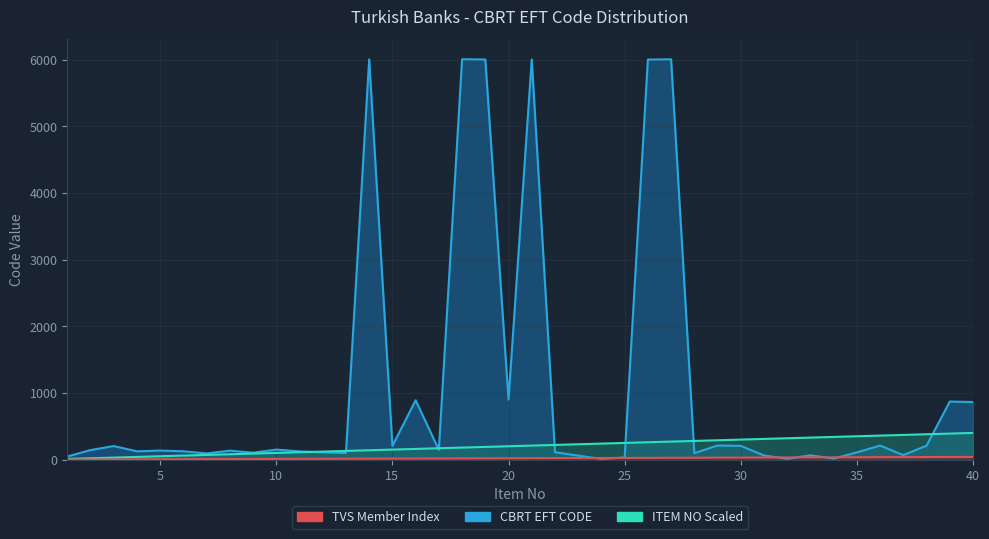

Is it true that ITEM_NO_SCALED equals 33 at 33?

True